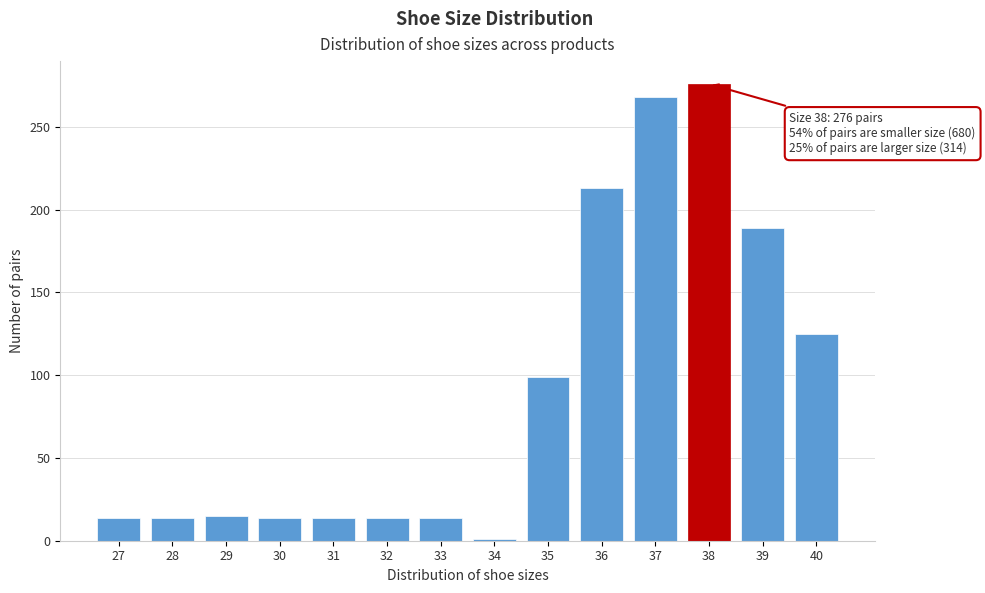

At which label is the value closest to 138?

40